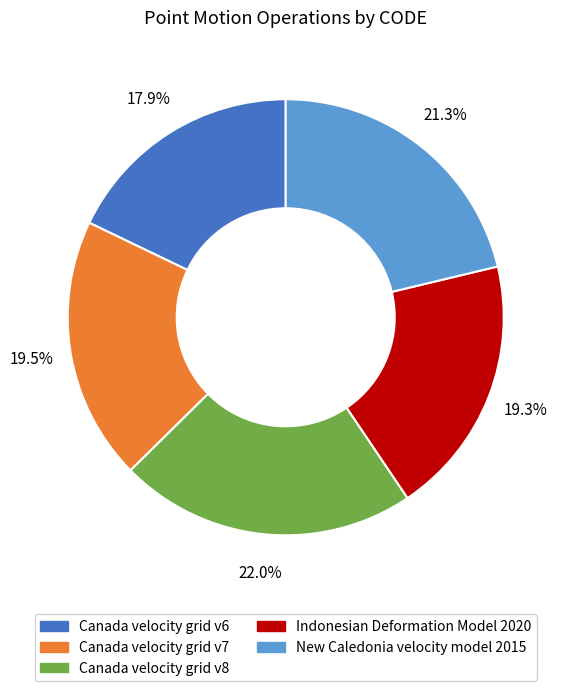

To the nearest percent, what is the combined percentage of Canada velocity grid v7 and Indonesian Deformation Model 2020?

39%